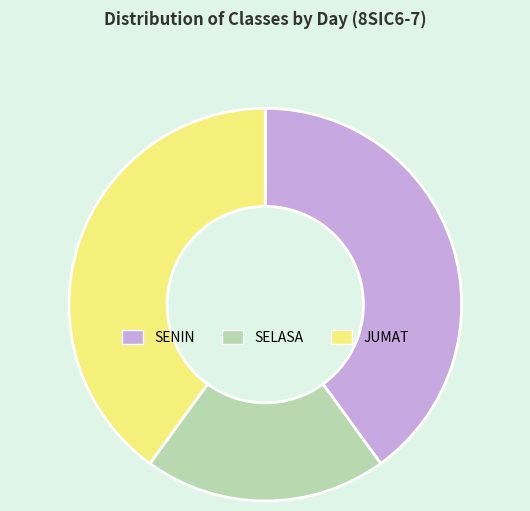

Is it true that SELASA is 30% of the pie?

False